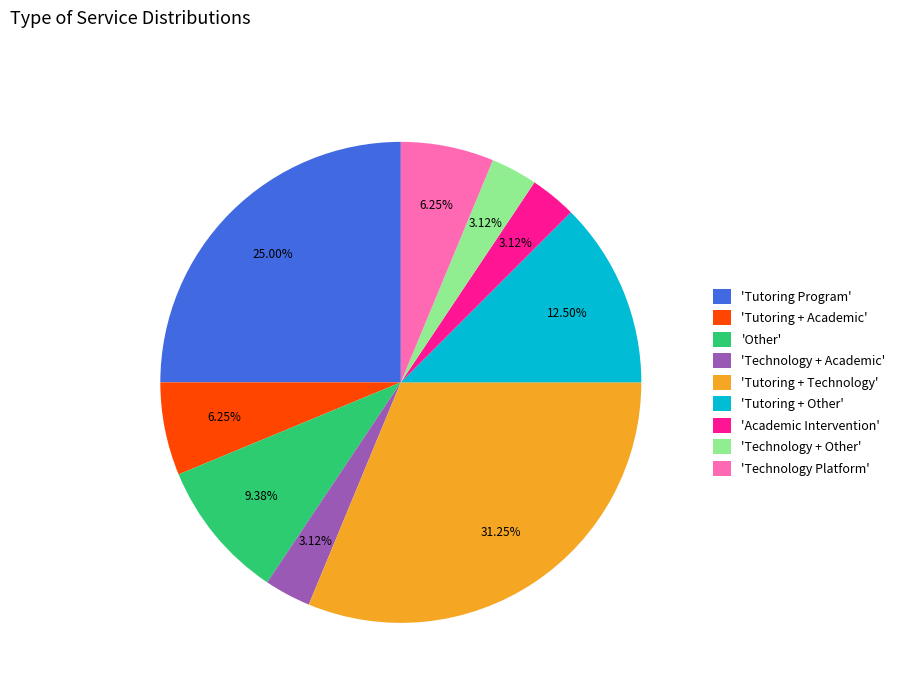

Count the number of slices in the pie.

9